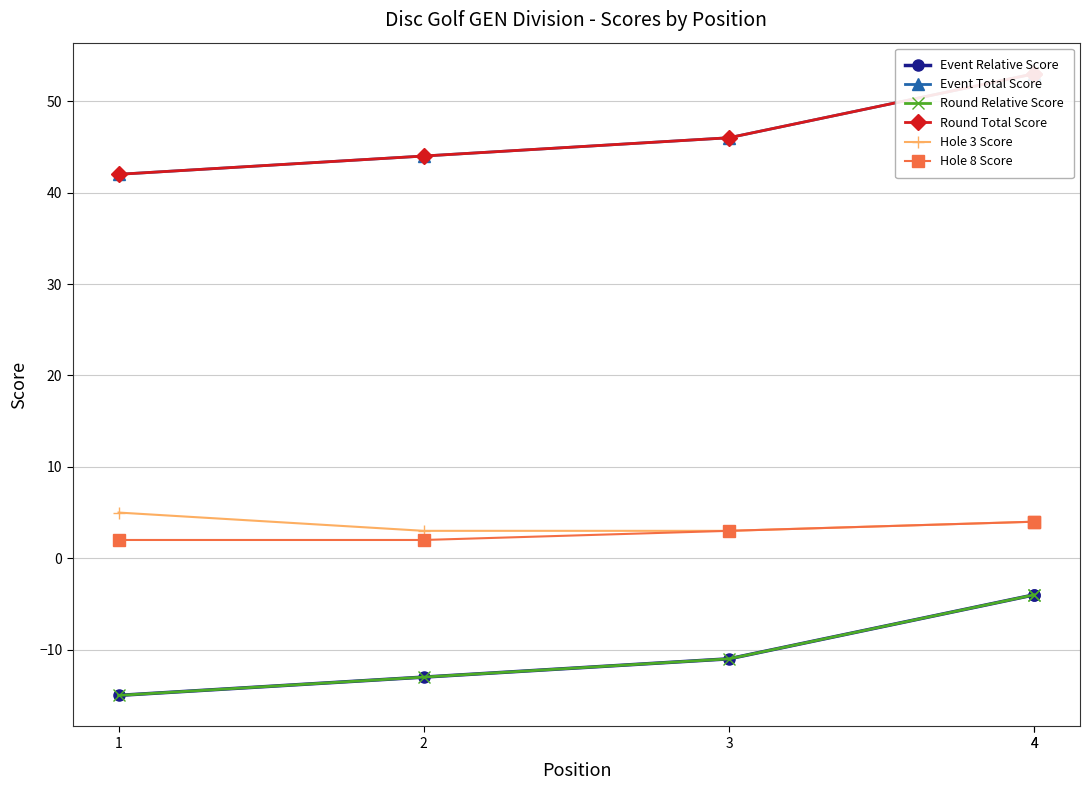

What is the maximum value for Hole 3 Score?

5